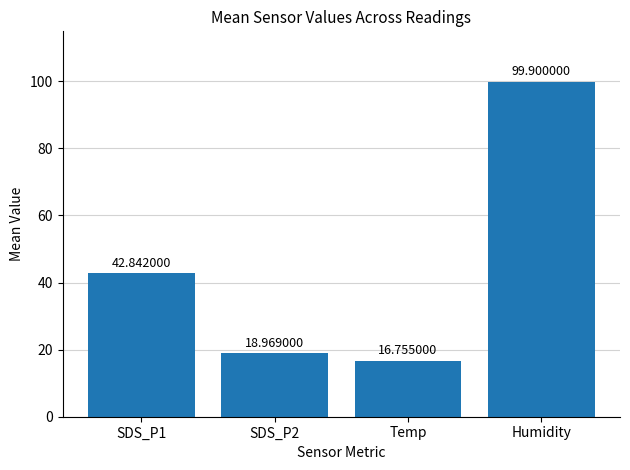

Reading left to right, extract all data points from this chart.

SDS_P1=42.8	SDS_P2=19.0	Temp=16.8	Humidity=99.9